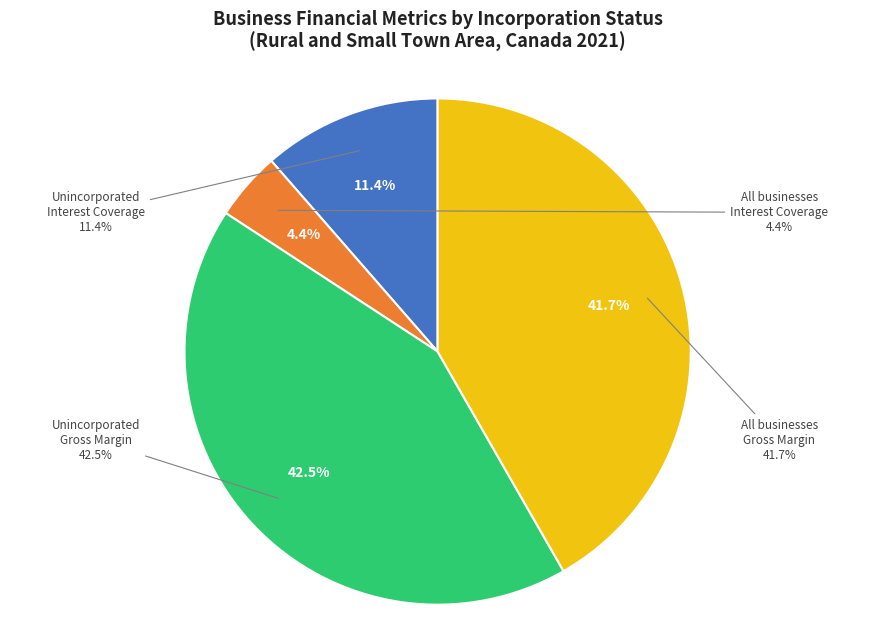

Does any single category account for the majority?

No